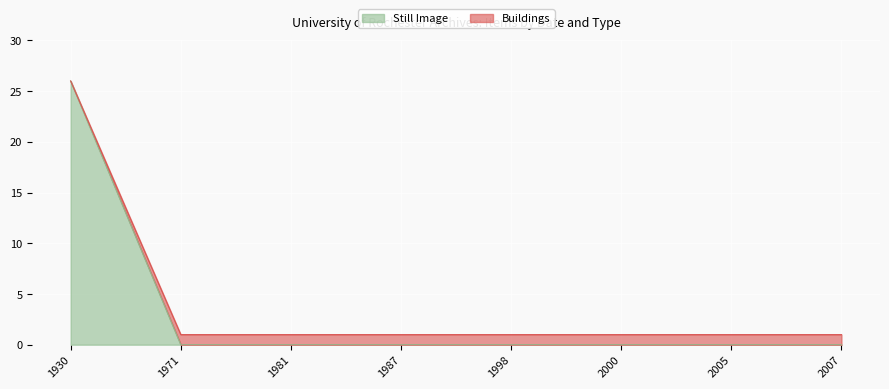

What is the maximum value for Still Image?

26